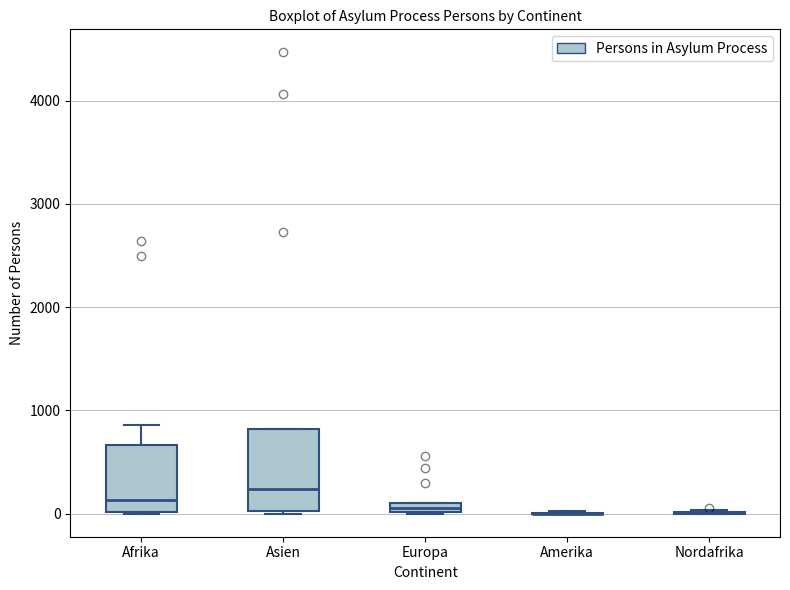

Comparing the boxes themselves (not the whiskers), which one is the tallest?

Asien